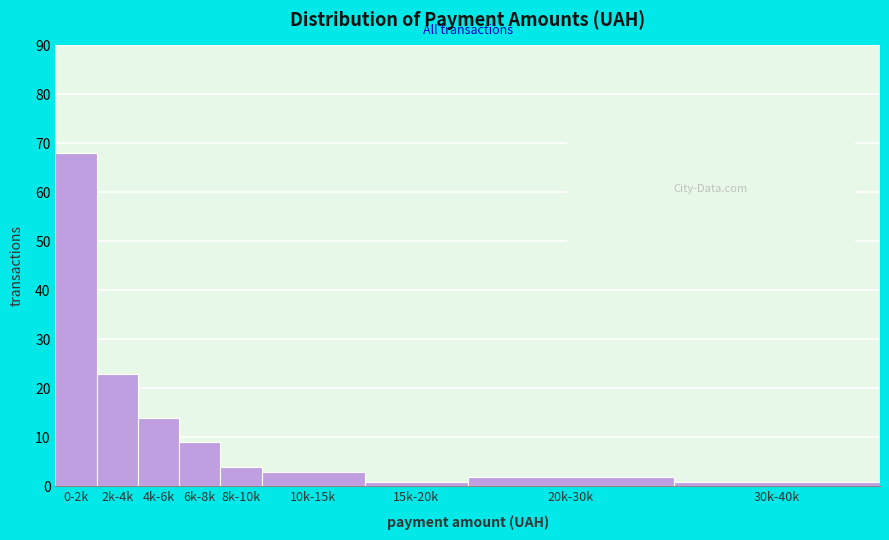

Reading left to right, extract all data points from this chart.

68	23	14	9	4	3	1	2	1